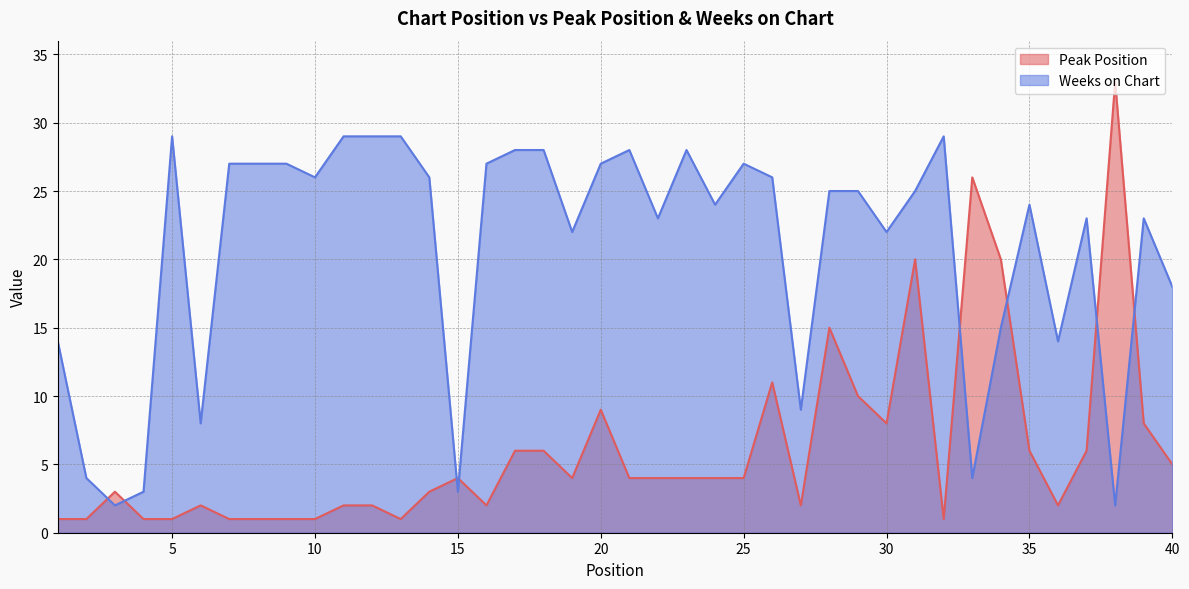

What is the maximum value for Peak Position?

33